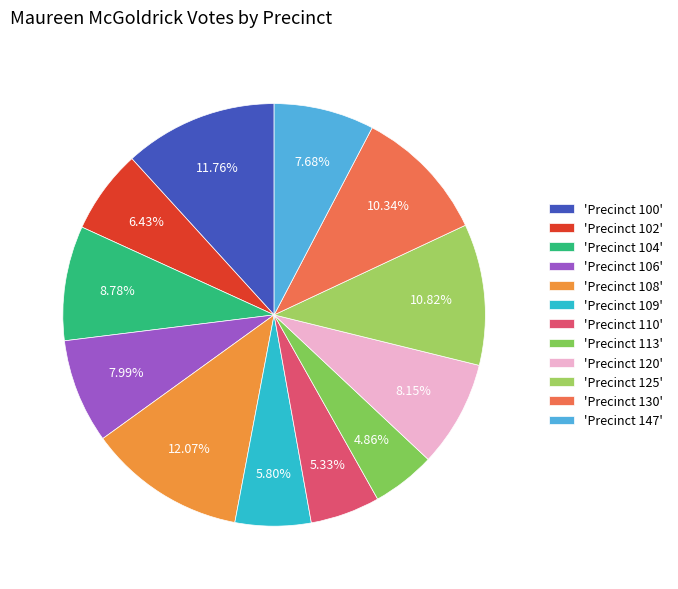

Count the number of slices in the pie.

12